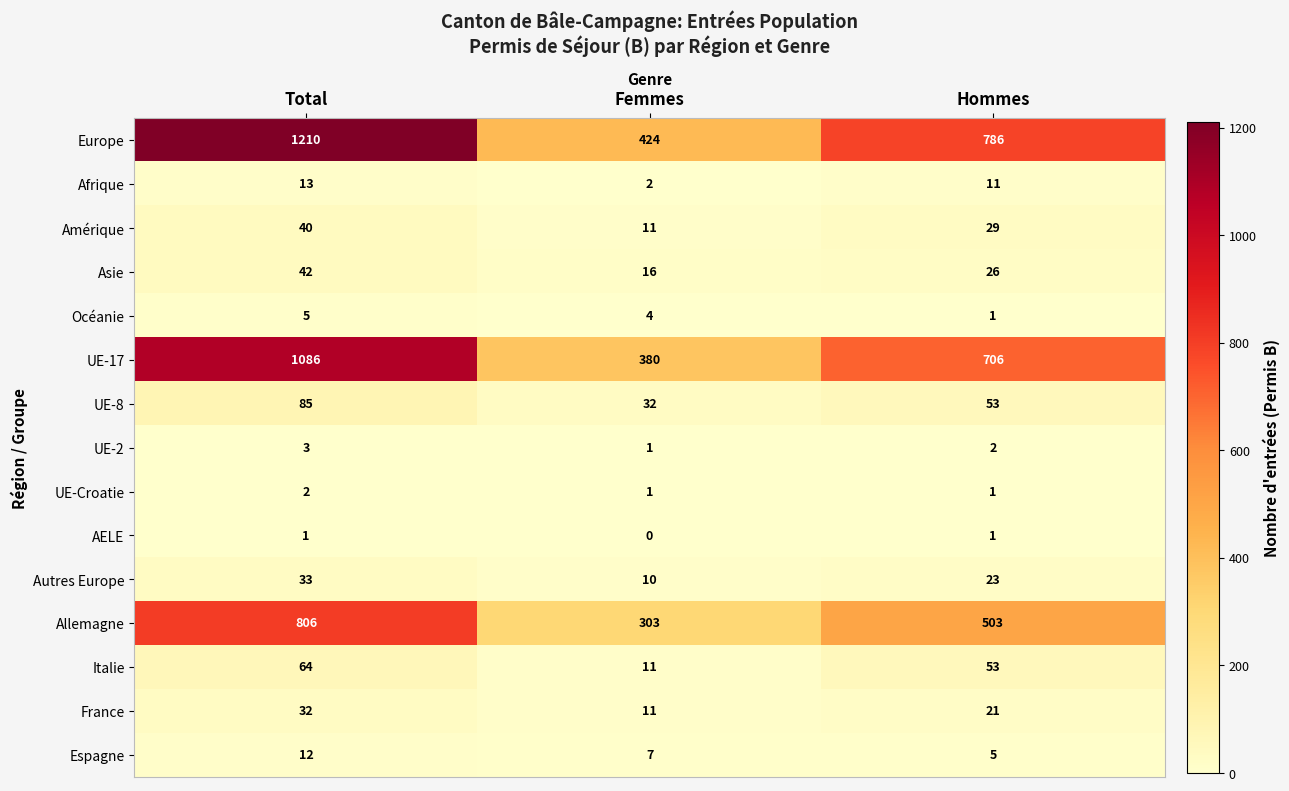

True or false: Espagne has a value of 7 at Femmes.

True